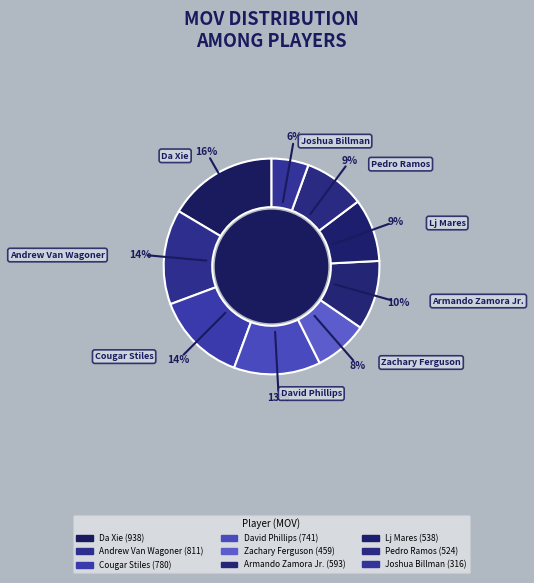

To the nearest percent, what portion does Joshua Billman represent?

6%